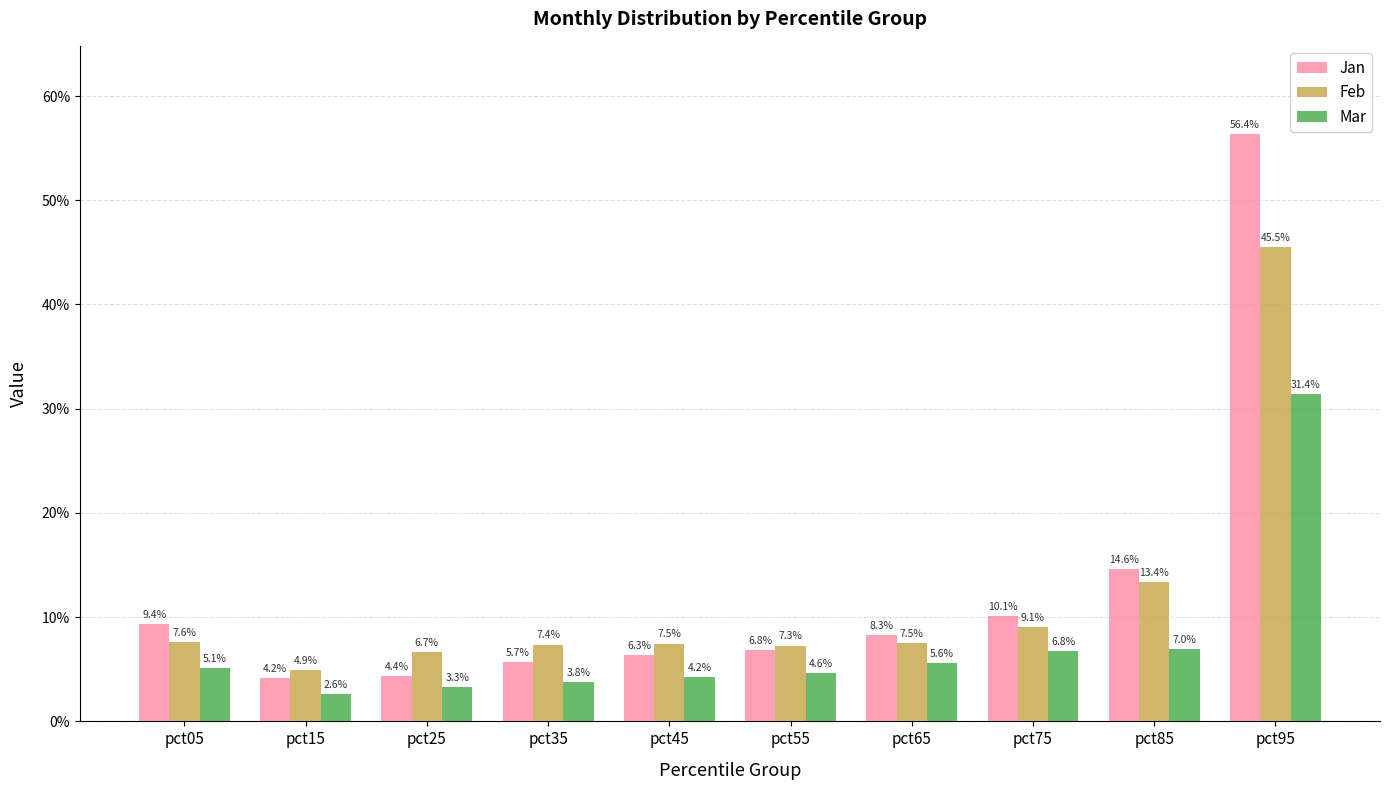

What are all the series names shown in the legend?

Jan, Feb, Mar